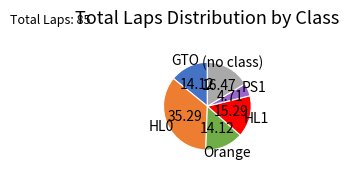

Count the number of slices in the pie.

6